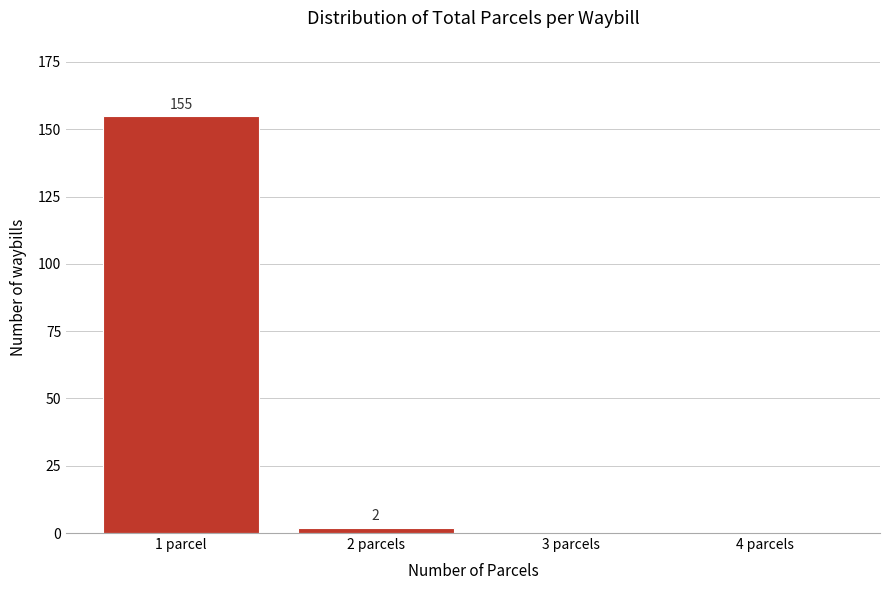

Reading left to right, list all the values displayed in this chart.

1 parcel=155	2 parcels=2	3 parcels=0	4 parcels=0